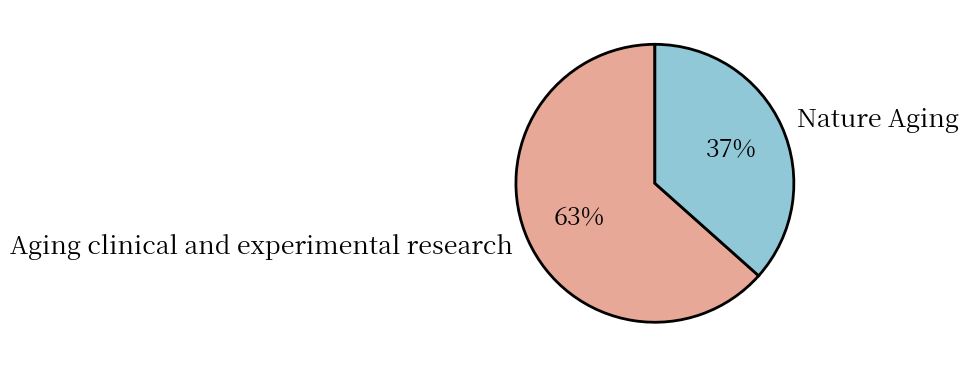

Combined, do Aging clinical and experimental research and Nature Aging account for over 50%?

Yes